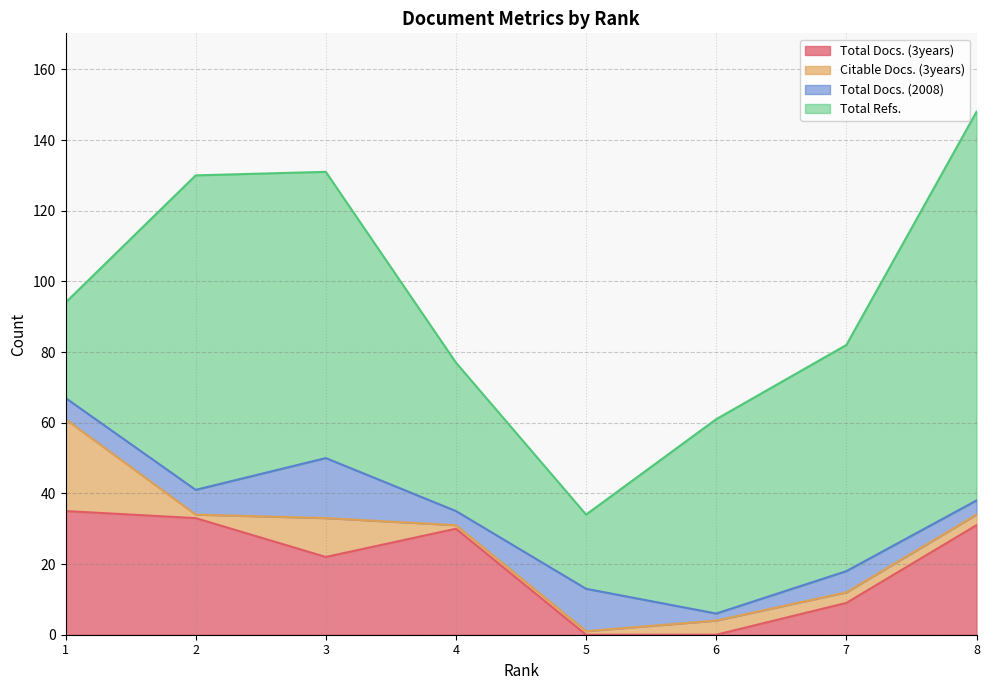

True or false: Citable Docs. (3years) has more than 1 points higher than both neighbors.

True